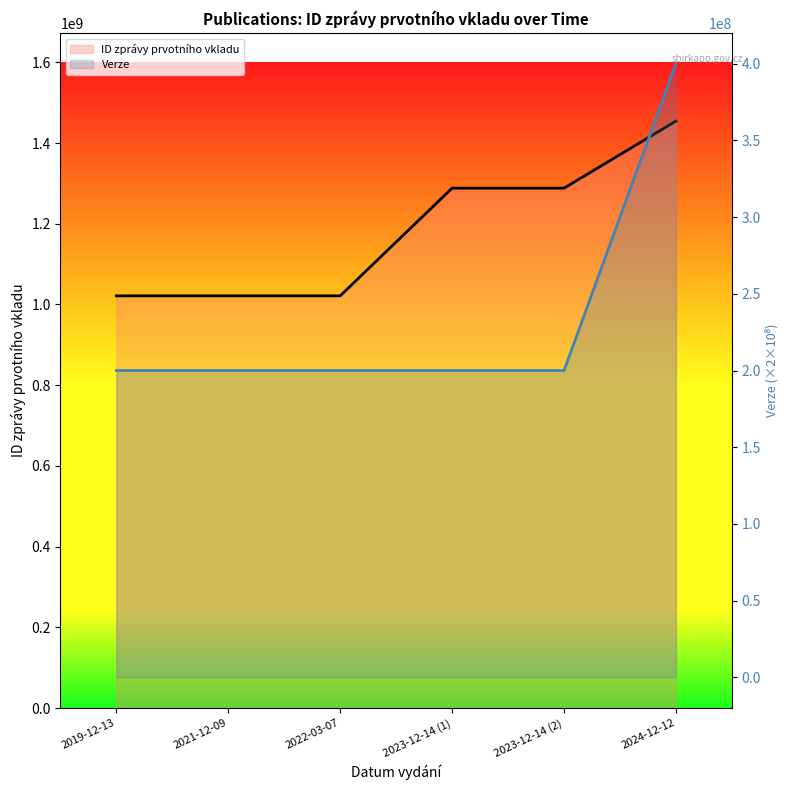

Does the chart have visible grid lines?

No